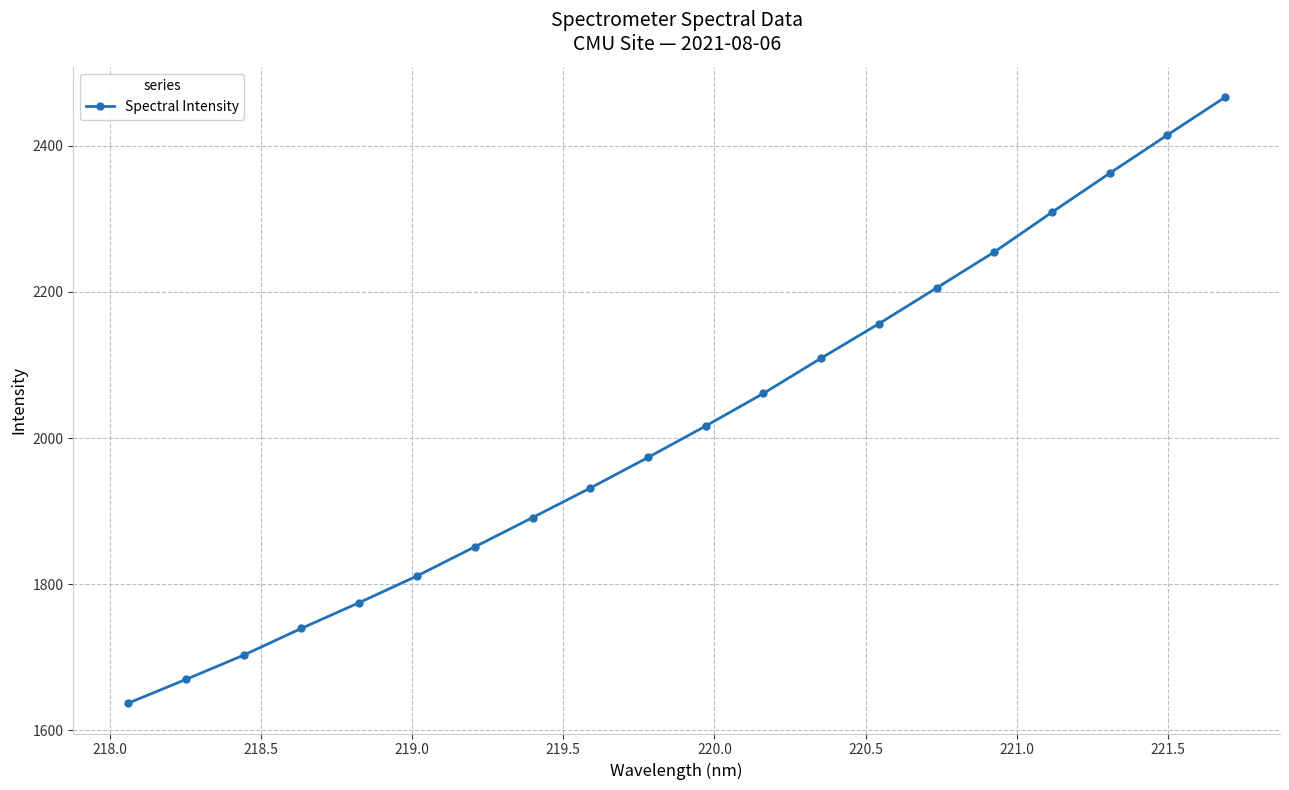

What is the minimum value shown in the chart?

1637.1